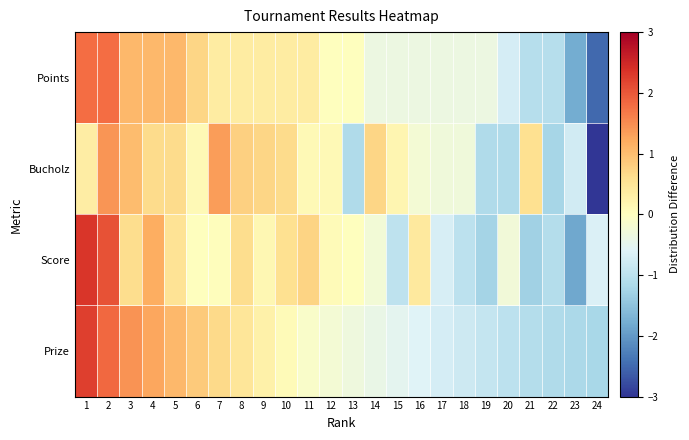

What is the difference between the highest and lowest values at 20?

0.9